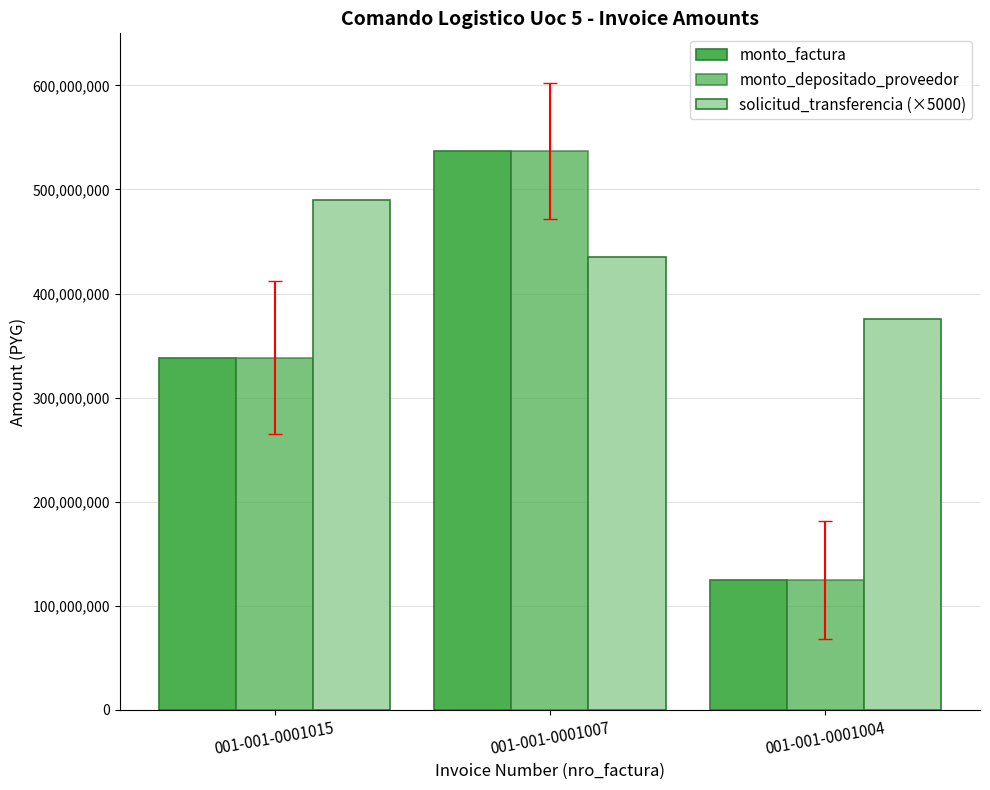

The value of monto_factura at 001-001-0001015 is 338285450. True or false?

True